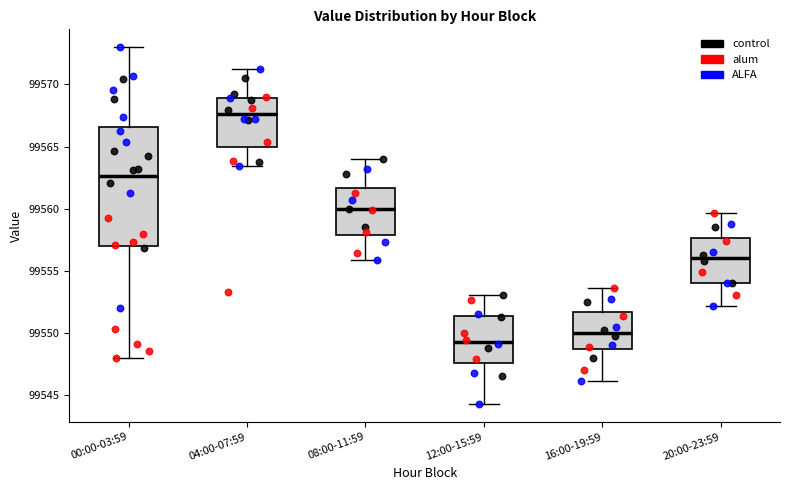

Which box's median line is the lowest?

12:00-15:59